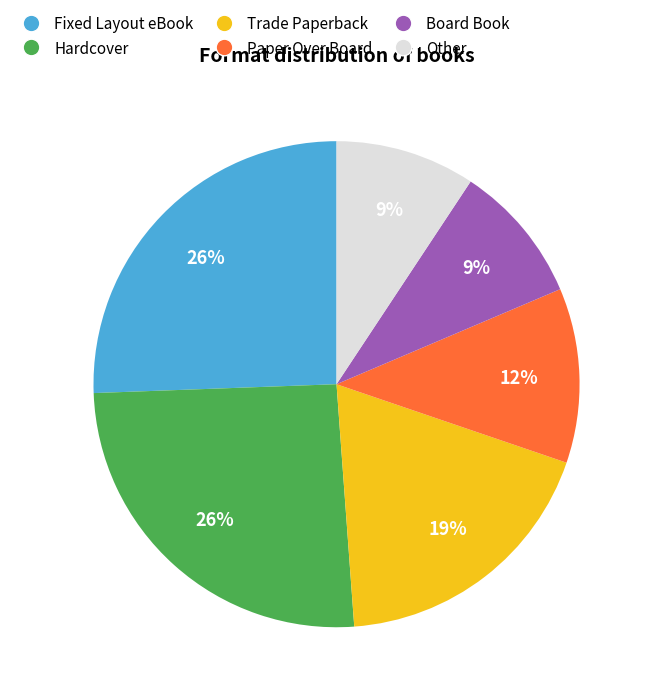

Do Other and Paper Over Board together represent more than half of the pie?

No